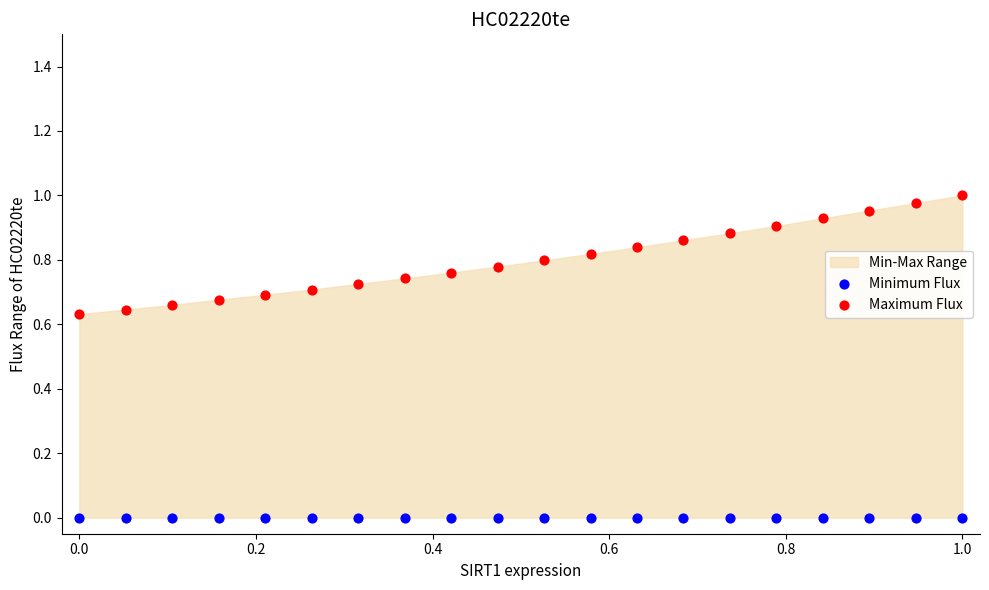

Which series contains the highest Y value?

Maximum Flux